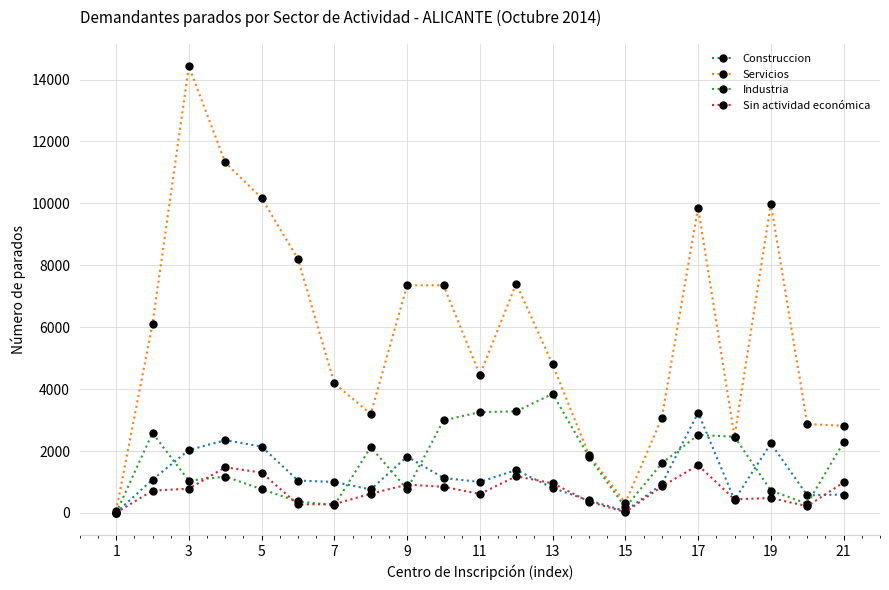

What is the sum of all Construccion values?

25018